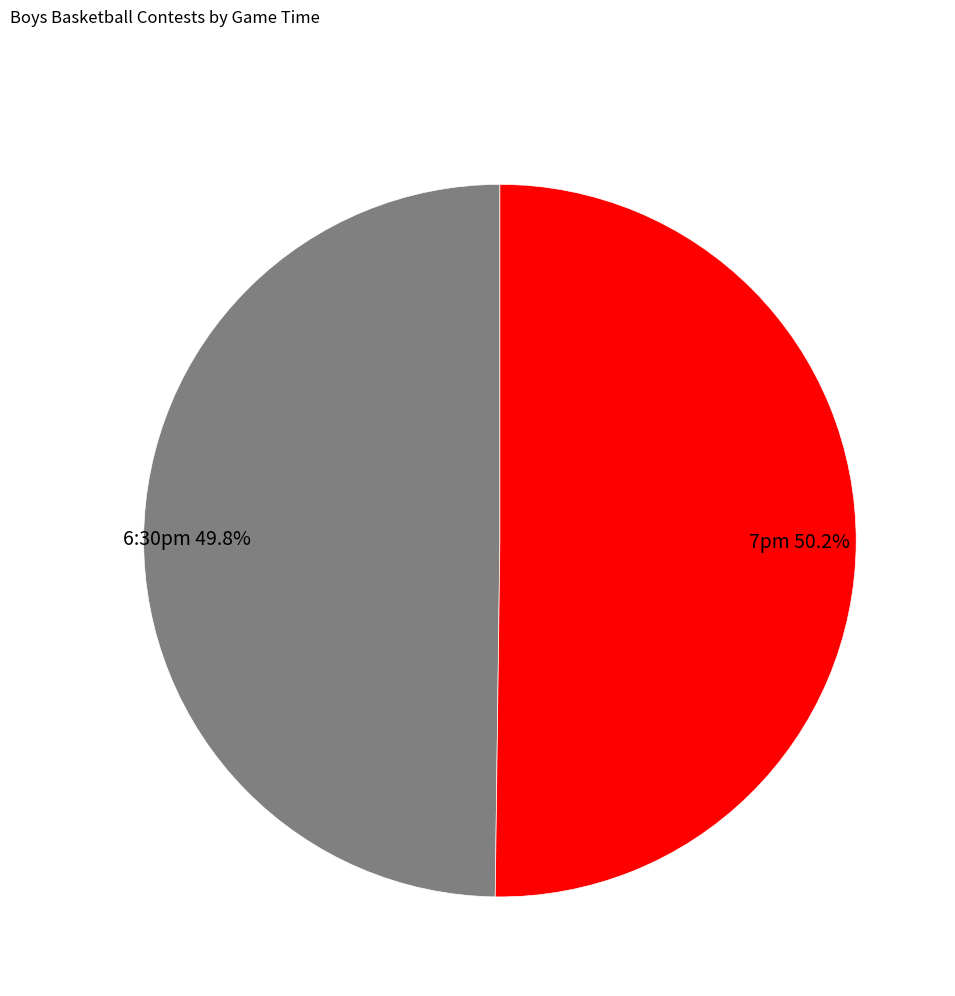

What is the total percentage of 7pm 50.2% and 6:30pm 49.8%?

100.0%